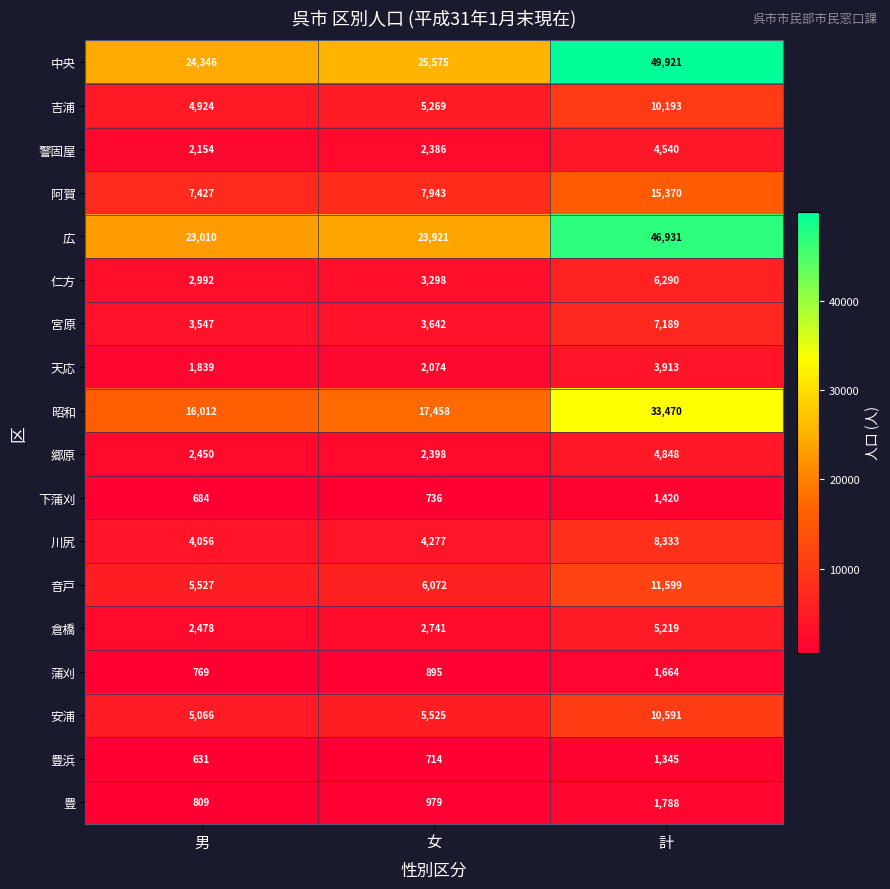

Which series has the widest spread of values?

中央